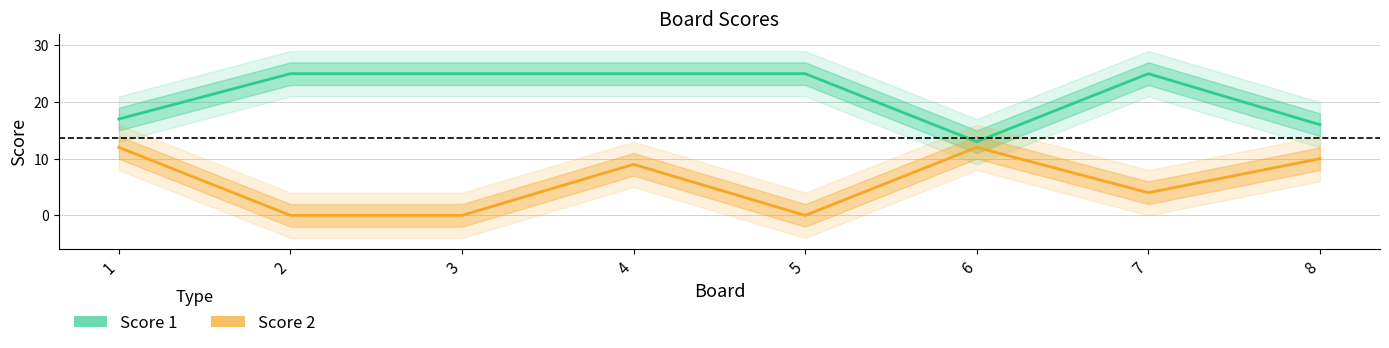

How many interior local valleys does the Score 2 series have?

2